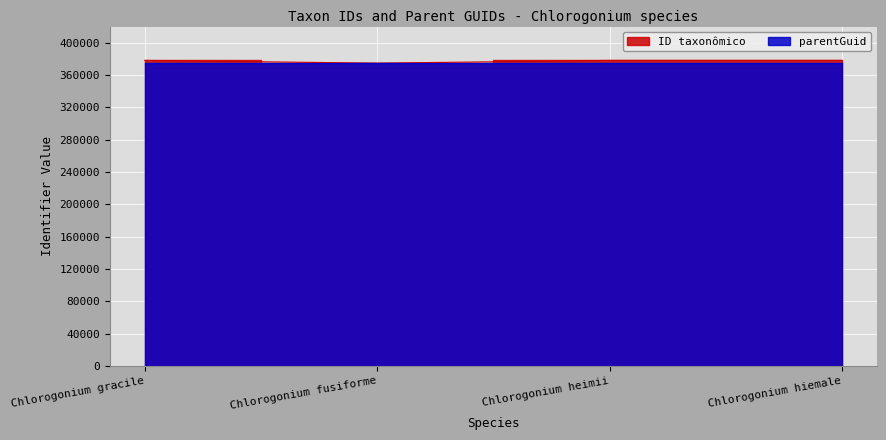

What is the label of the 4th point from the left?

Chlorogonium hiemale